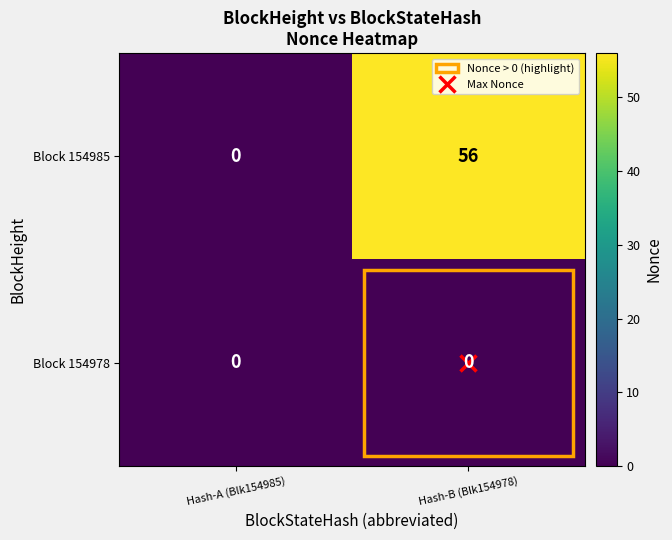

Which series has the largest total across all categories?

Block 154985